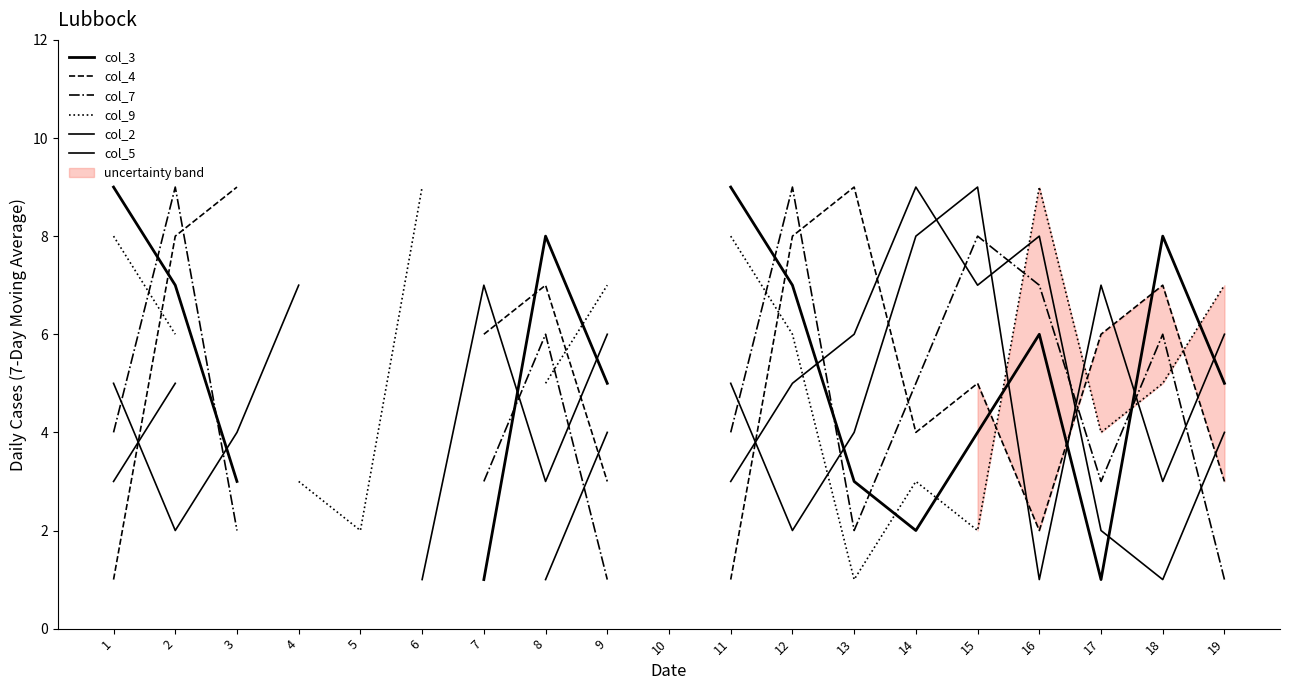

How many interior local valleys does the col_5 series have?

2